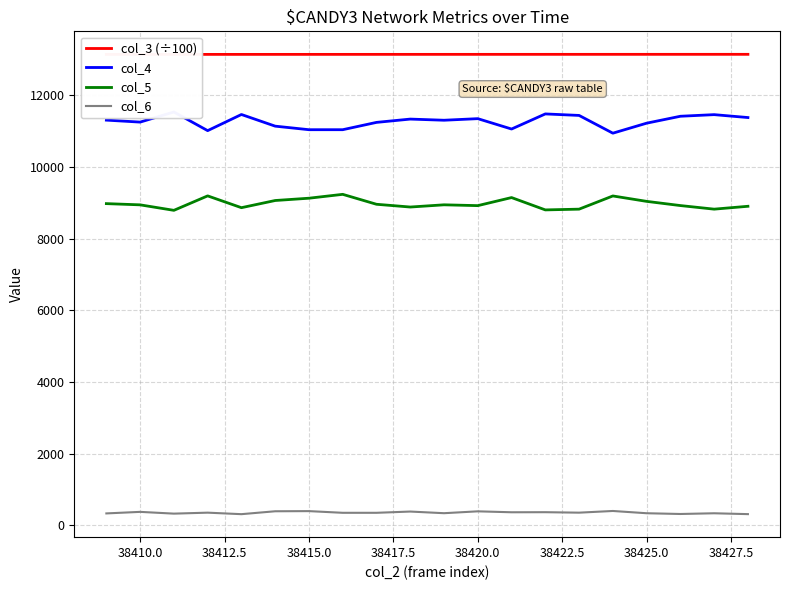

Which series has the largest total across all categories?

col_3 (÷100)